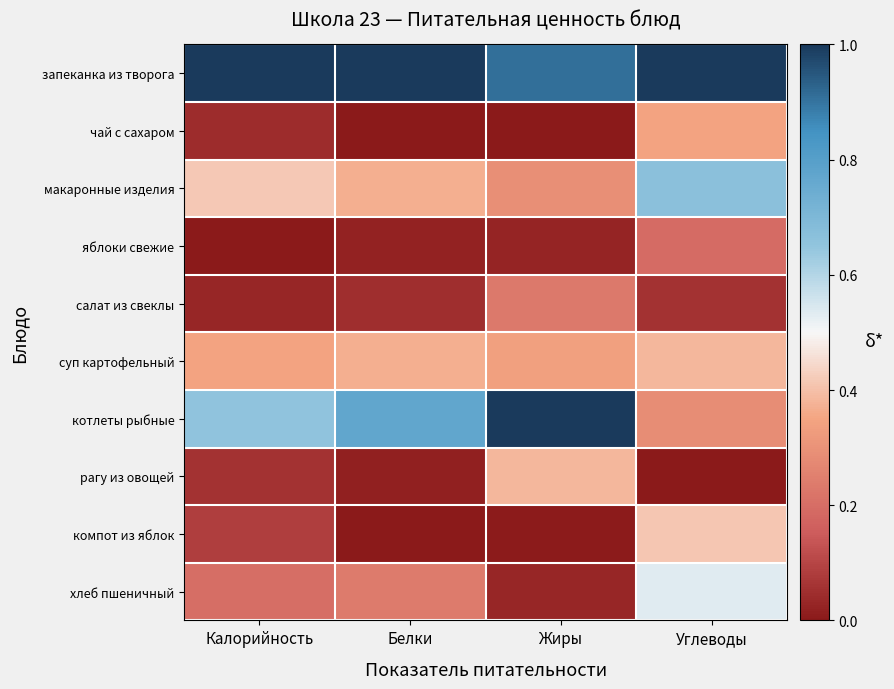

Reading right to left, transcribe all the data shown in this chart.

запеканка из творога: Углеводы=1.0	Жиры=0.9	Белки=1.0	Калорийность=1.0
чай с сахаром: Углеводы=0.3	Жиры=0.0	Белки=0.0	Калорийность=0.0
макаронные изделия: Углеводы=0.7	Жиры=0.3	Белки=0.4	Калорийность=0.4
яблоки свежие: Углеводы=0.2	Жиры=0.0	Белки=0.0	Калорийность=0.0
салат из свеклы: Углеводы=0.1	Жиры=0.2	Белки=0.1	Калорийность=0.0
суп картофельный: Углеводы=0.4	Жиры=0.3	Белки=0.4	Калорийность=0.3
котлеты рыбные: Углеводы=0.3	Жиры=1.0	Белки=0.8	Калорийность=0.7
рагу из овощей: Углеводы=0.0	Жиры=0.4	Белки=0.0	Калорийность=0.1
компот из яблок: Углеводы=0.4	Жиры=0.0	Белки=0.0	Калорийность=0.1
хлеб пшеничный: Углеводы=0.5	Жиры=0.0	Белки=0.2	Калорийность=0.2